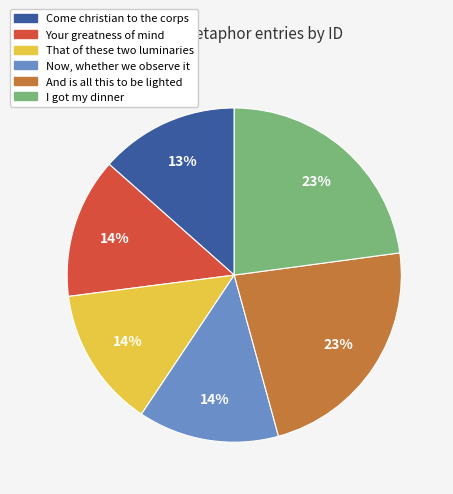

What percentage is the That of these two luminaries slice, to the nearest percent?

14%